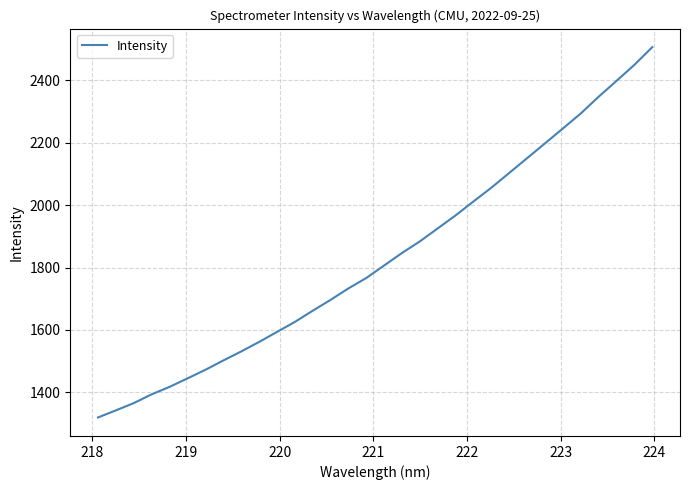

What is the minimum value shown in the chart?

1319.4